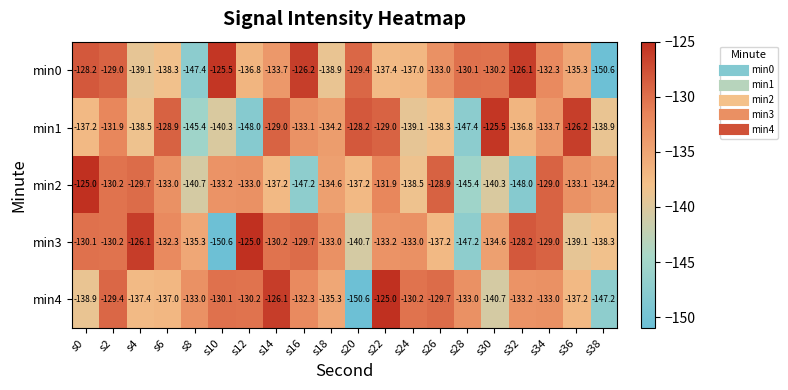

At which category is the sum across all series the highest?

s2